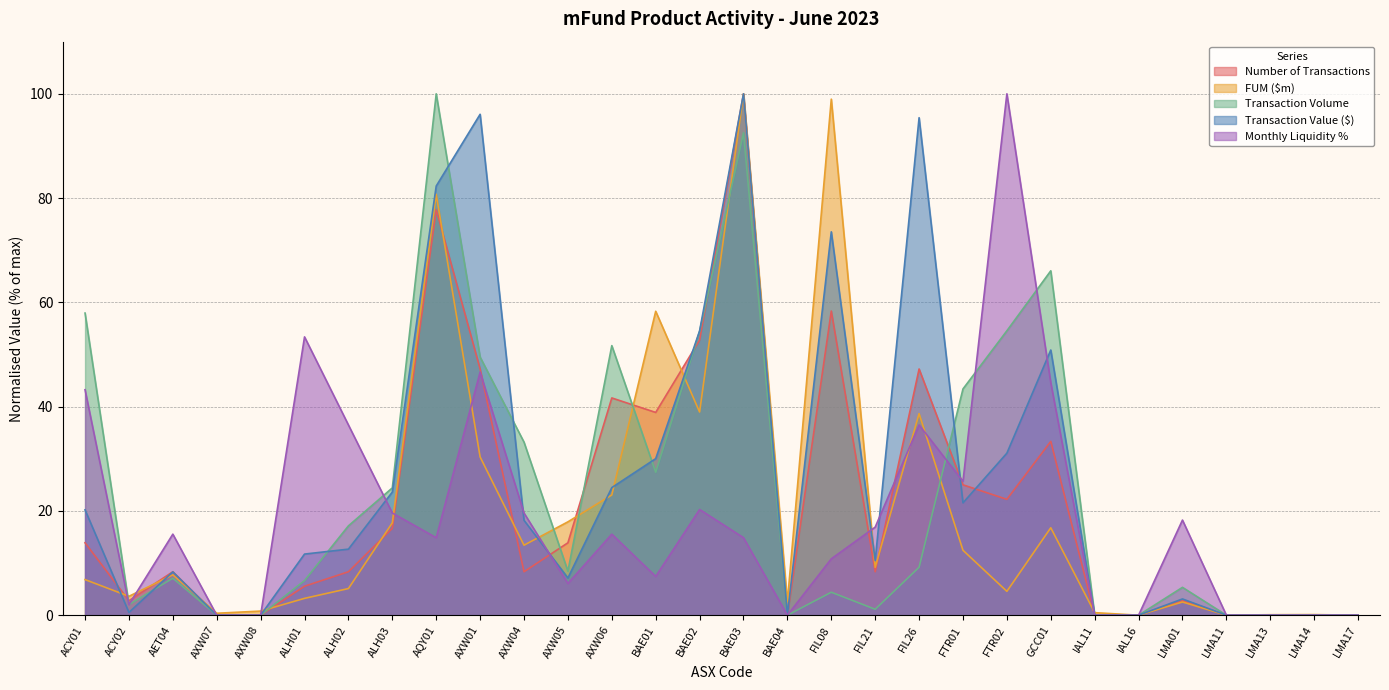

Where does the Transaction Volume series first go above 8?

ACY01